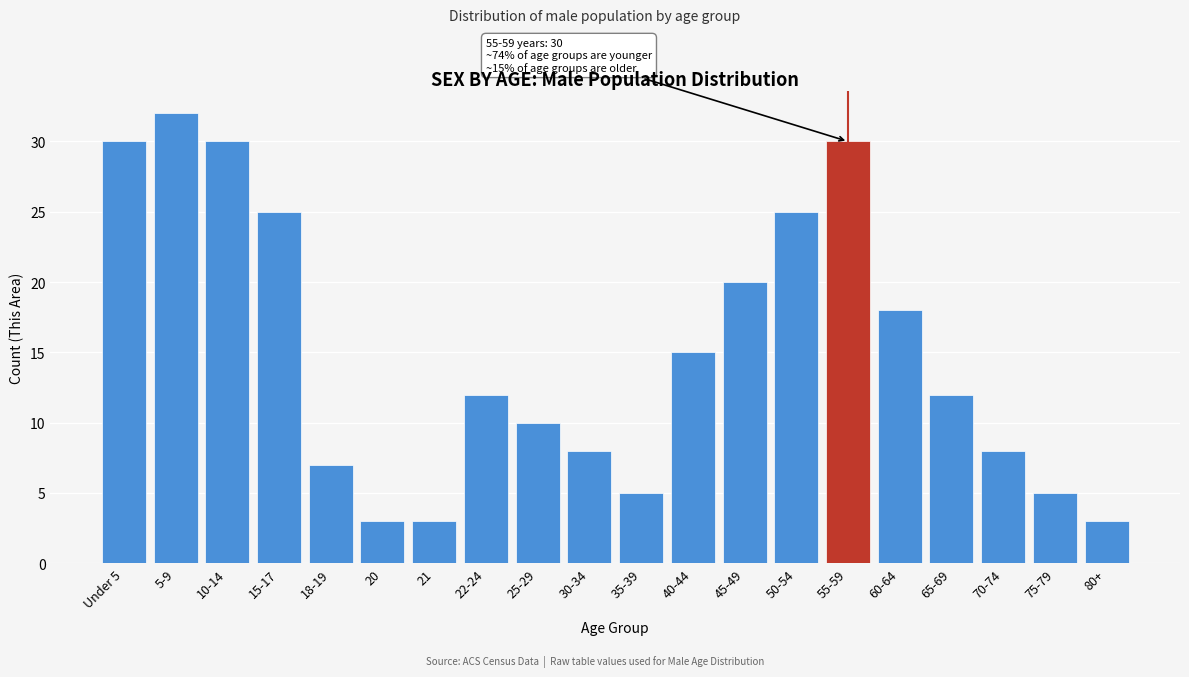

Reading left to right, transcribe all the data shown in this chart.

30	32	30	25	7	3	3	12	10	8	5	15	20	25	30	18	12	8	5	3